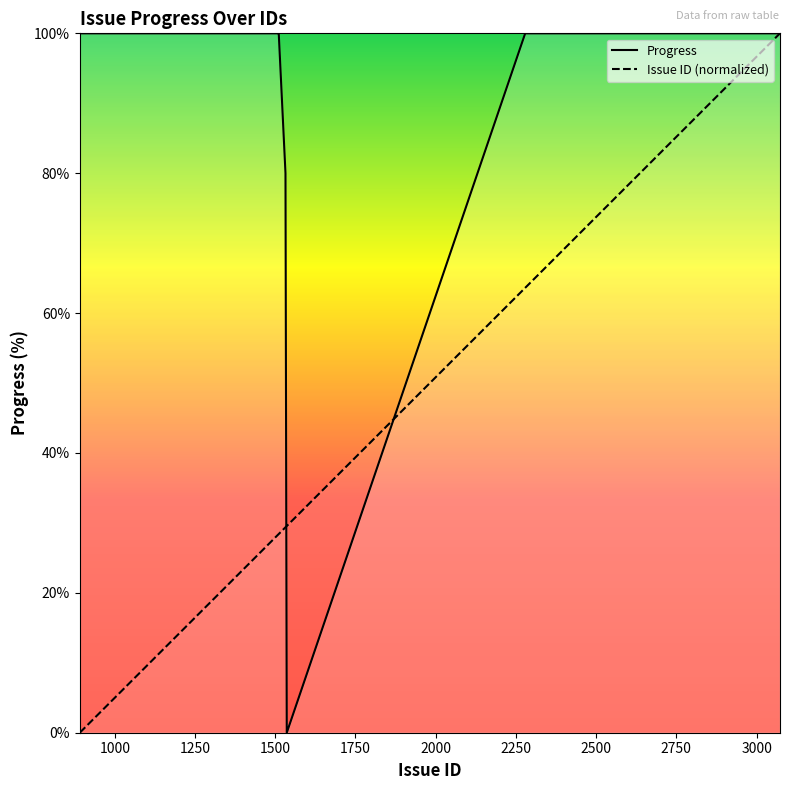

How many intersections are there between Issue ID (normalized) and Progress?

2